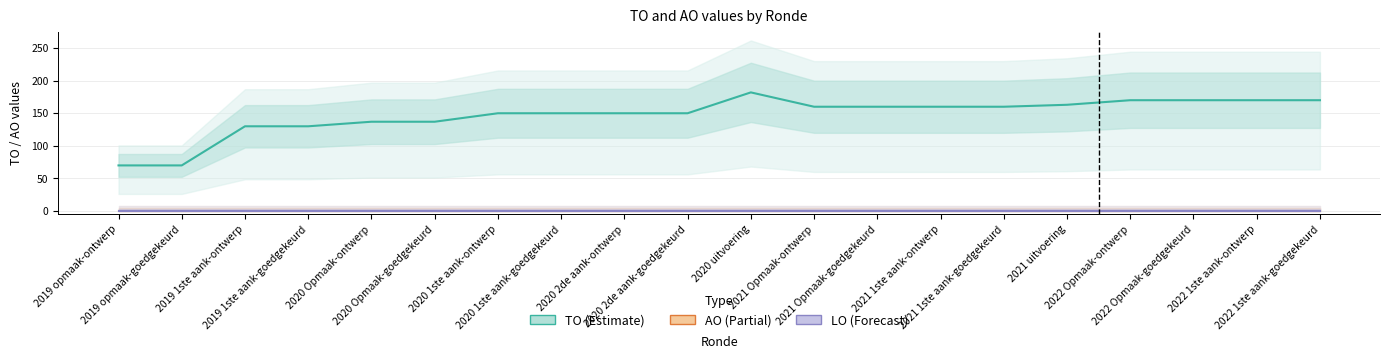

True or false: TO (Estimate) and AO (Partial) cross at least once.

False